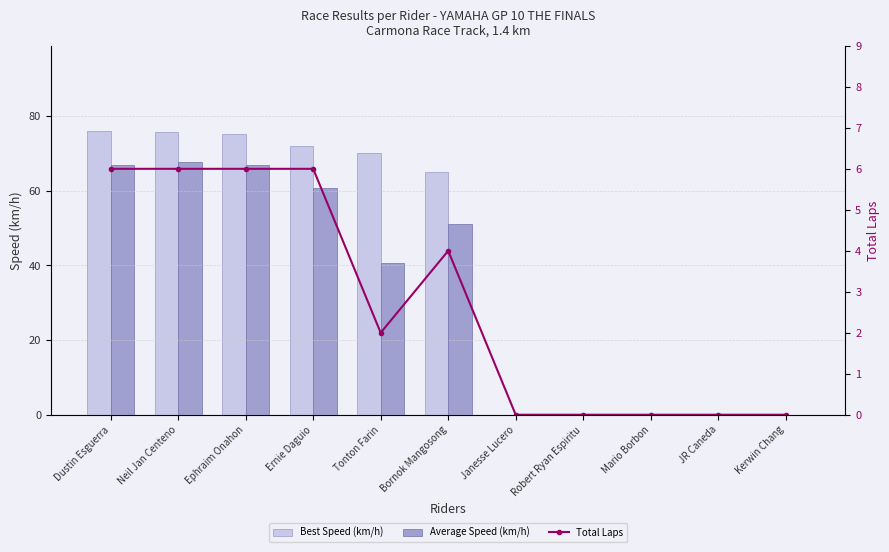

The Best Speed (km/h) series shows 0.0 at Mario Borbon. True or false?

True